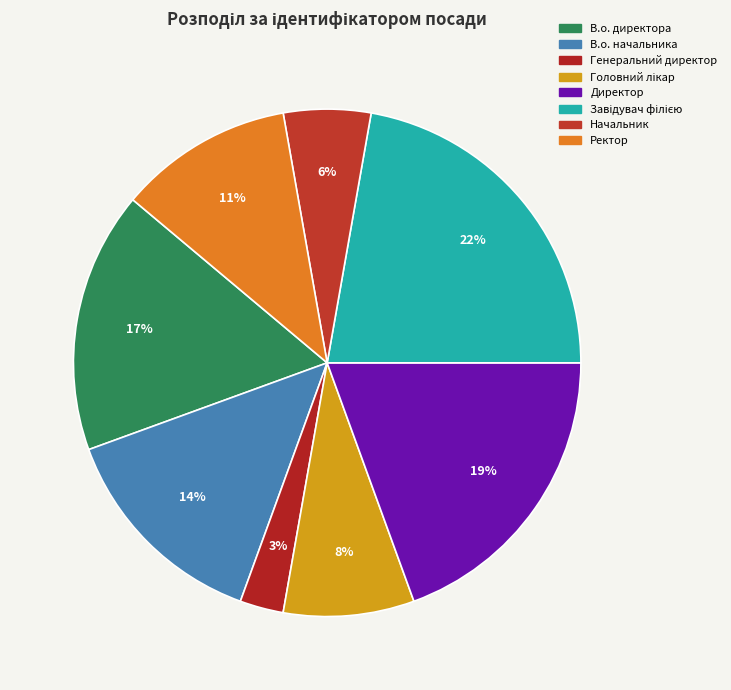

Is there a majority slice in this chart?

No